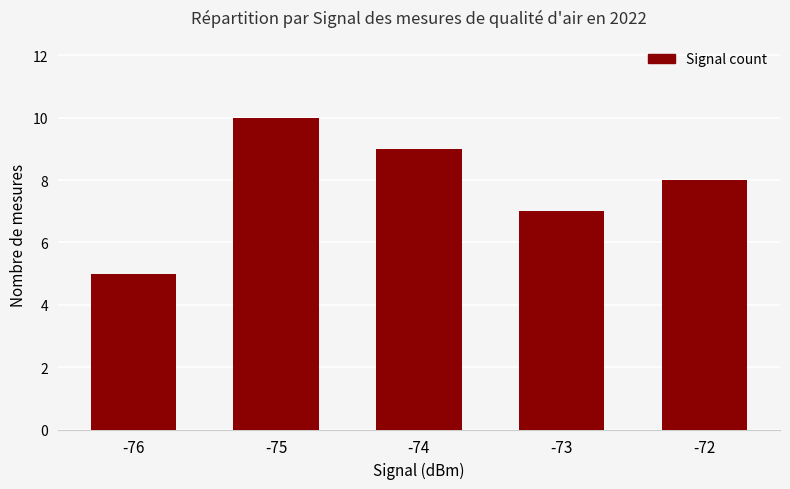

Reading right to left, extract all data points from this chart.

-72=8	-73=7	-74=9	-75=10	-76=5